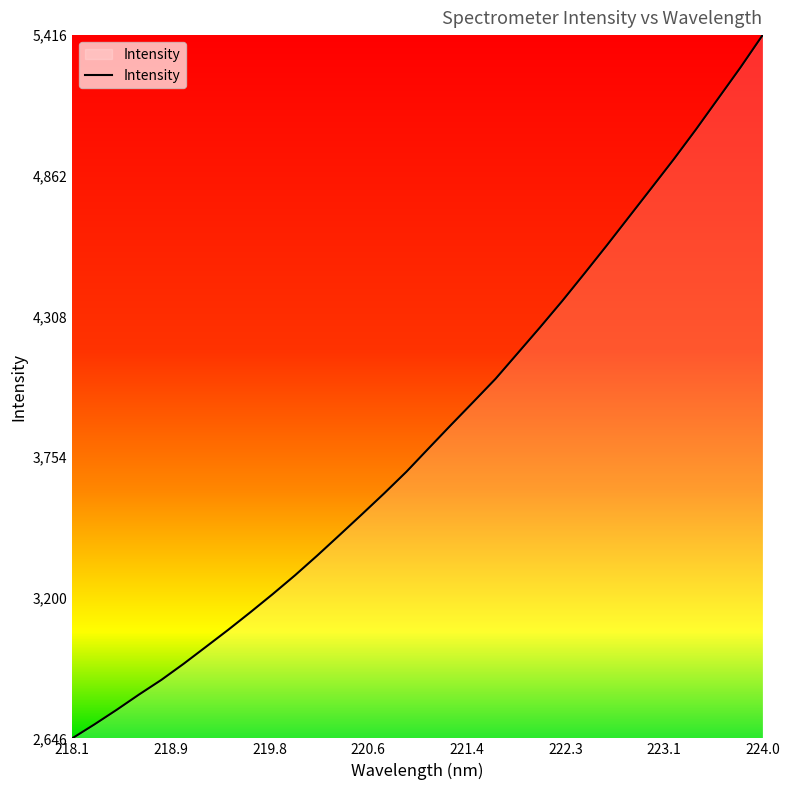

What is the smallest value displayed?

2646.2